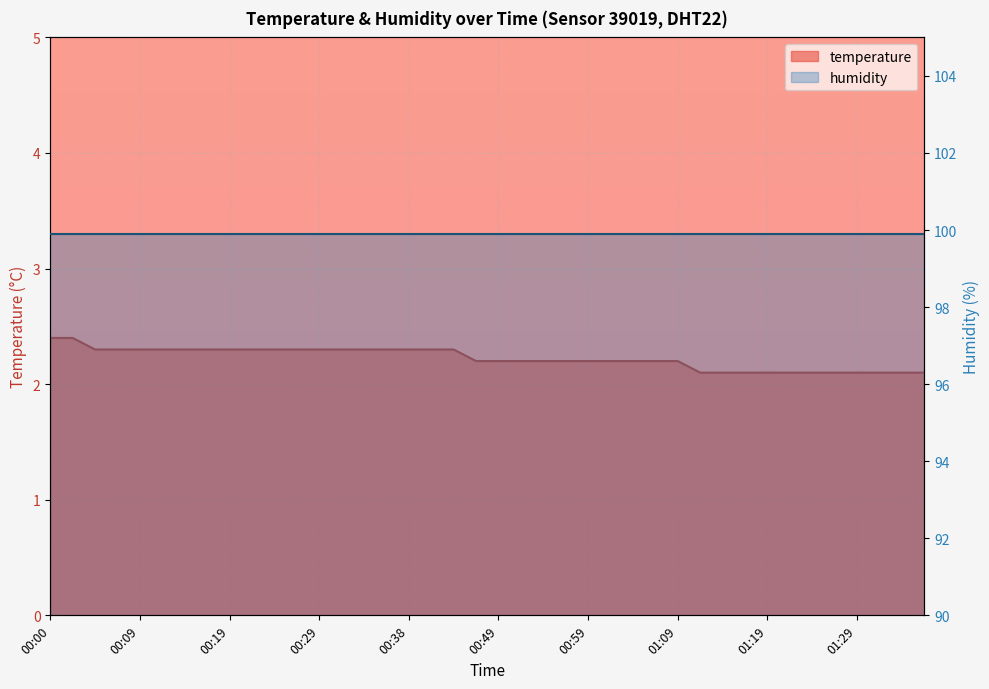

Where is the data nearest to the value 2?

01:12